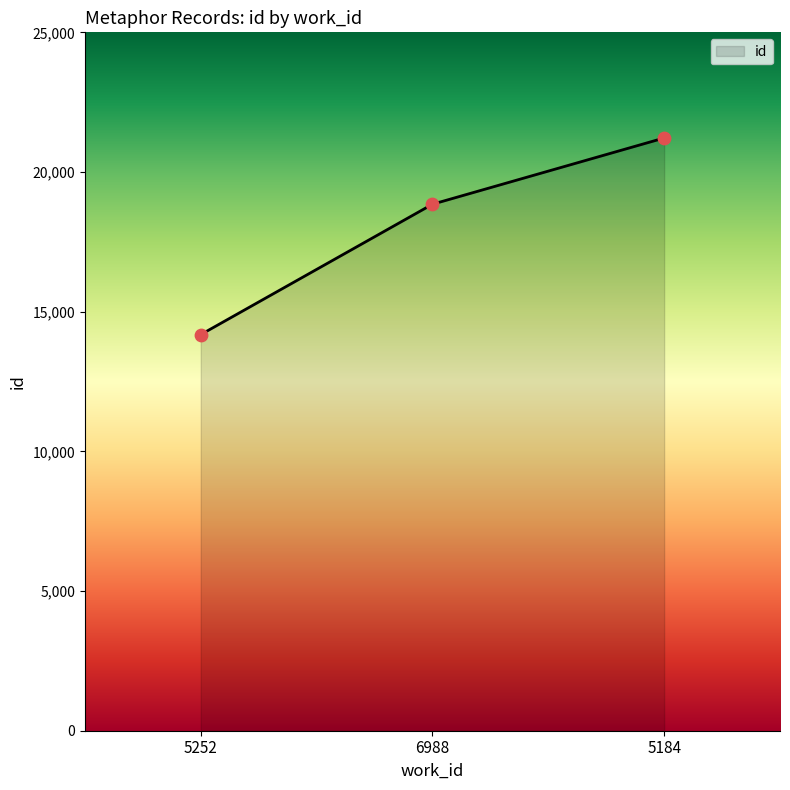

Between 6988 and 5184, which is larger?

5184